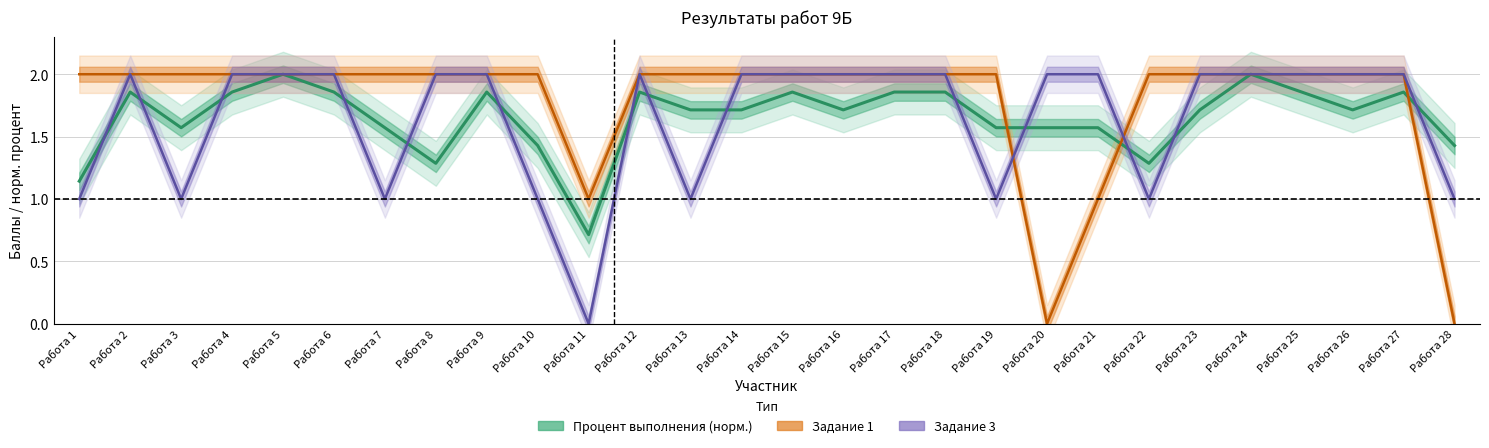

List the labels in order of Задание 3 value, smallest first.

Работа 11, Работа 1, Работа 3, Работа 7, Работа 10, Работа 13, Работа 19, Работа 22, Работа 28, Работа 2, Работа 4, Работа 5, Работа 6, Работа 8, Работа 9, Работа 12, Работа 14, Работа 15, Работа 16, Работа 17, Работа 18, Работа 20, Работа 21, Работа 23, Работа 24, Работа 25, Работа 26, Работа 27